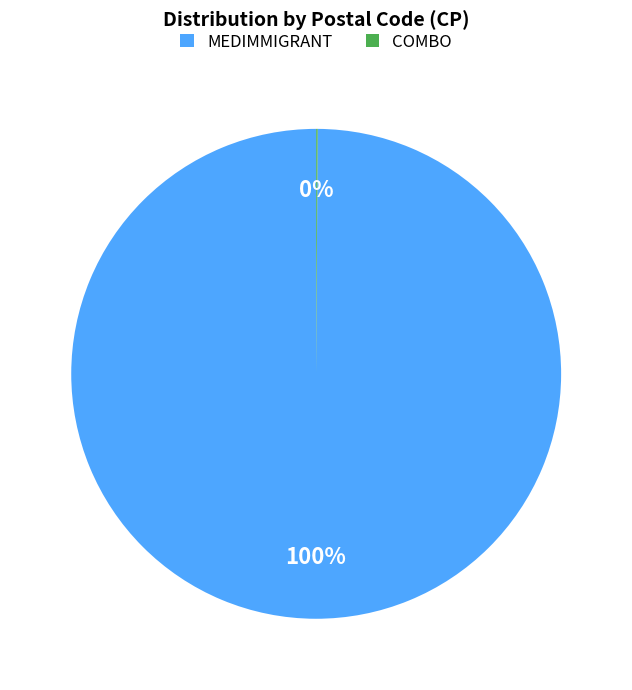

Does any single category account for the majority?

Yes